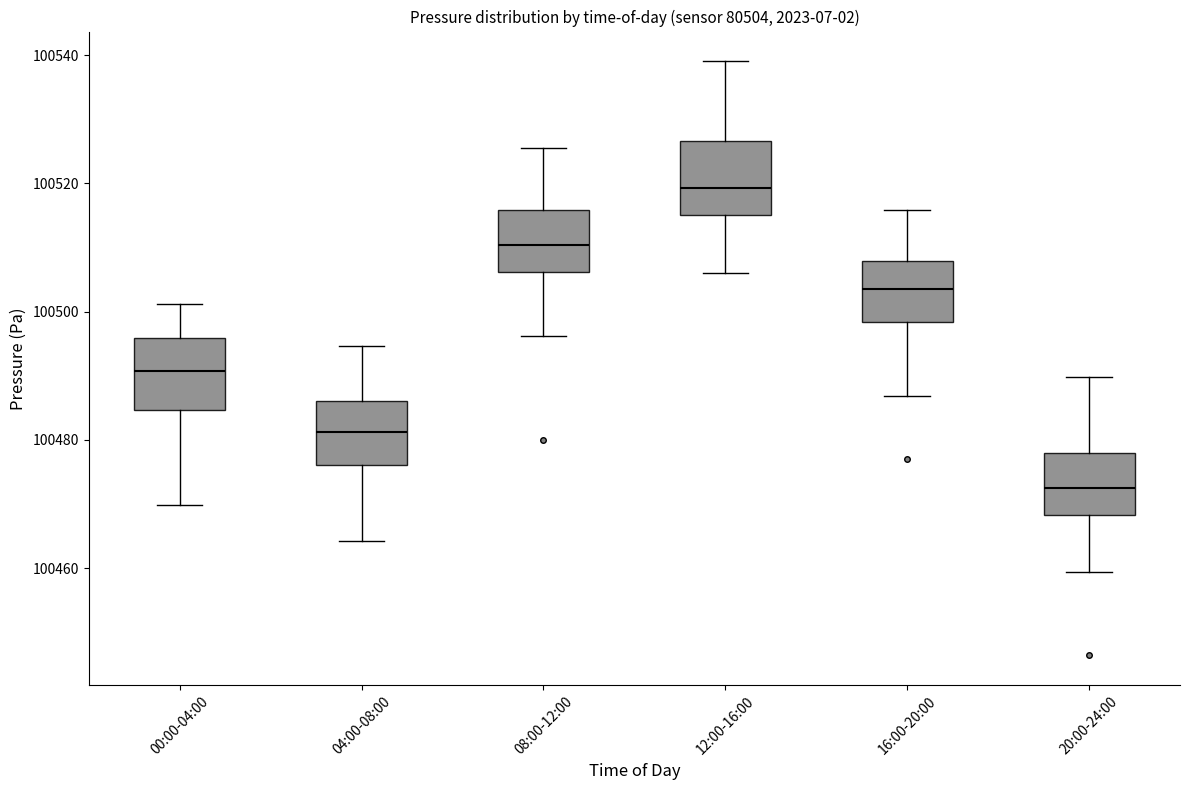

Where does the upper whisker of the box for 04:00-08:00 end on the y-axis? The values are not printed on the chart, so give them approximately, as read against the axis.

100494